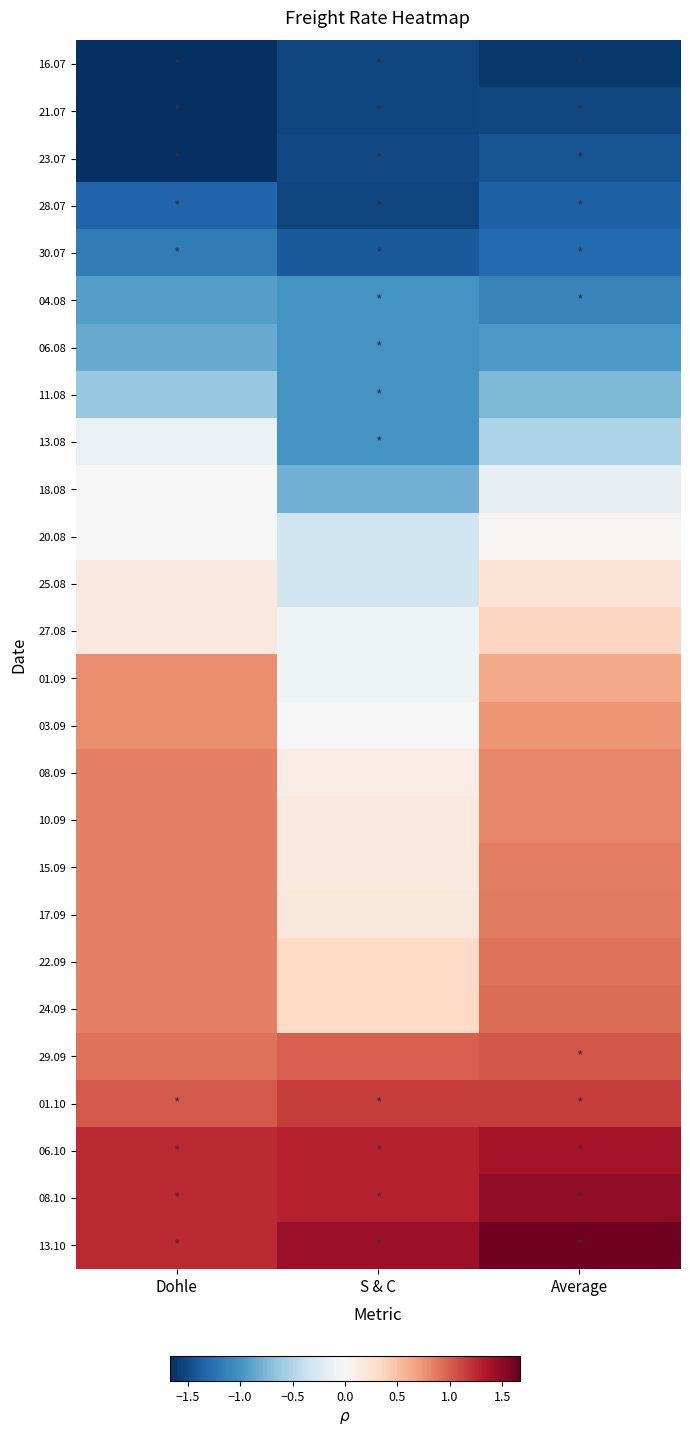

Reading right to left, transcribe all the data shown in this chart.

16.07: Average=-1.6	S & C=-1.5	Dohle=-1.7
21.07: Average=-1.5	S & C=-1.5	Dohle=-1.7
23.07: Average=-1.4	S & C=-1.5	Dohle=-1.7
28.07: Average=-1.4	S & C=-1.5	Dohle=-1.3
30.07: Average=-1.3	S & C=-1.4	Dohle=-1.2
04.08: Average=-1.1	S & C=-1.0	Dohle=-0.9
06.08: Average=-1.0	S & C=-1.0	Dohle=-0.8
11.08: Average=-0.8	S & C=-1.0	Dohle=-0.6
13.08: Average=-0.5	S & C=-1.0	Dohle=-0.1
18.08: Average=-0.1	S & C=-0.8	Dohle=-0.0
20.08: Average=0.0	S & C=-0.3	Dohle=-0.0
25.08: Average=0.2	S & C=-0.3	Dohle=0.2
27.08: Average=0.4	S & C=-0.1	Dohle=0.2
01.09: Average=0.6	S & C=-0.1	Dohle=0.8
03.09: Average=0.7	S & C=-0.0	Dohle=0.8
08.09: Average=0.8	S & C=0.1	Dohle=0.8
10.09: Average=0.8	S & C=0.2	Dohle=0.8
15.09: Average=0.9	S & C=0.2	Dohle=0.8
17.09: Average=0.9	S & C=0.2	Dohle=0.8
22.09: Average=0.9	S & C=0.3	Dohle=0.8
24.09: Average=0.9	S & C=0.3	Dohle=0.8
29.09: Average=1.0	S & C=1.0	Dohle=0.9
01.10: Average=1.2	S & C=1.2	Dohle=1.0
06.10: Average=1.4	S & C=1.3	Dohle=1.2
08.10: Average=1.5	S & C=1.3	Dohle=1.2
13.10: Average=1.6	S & C=1.4	Dohle=1.2